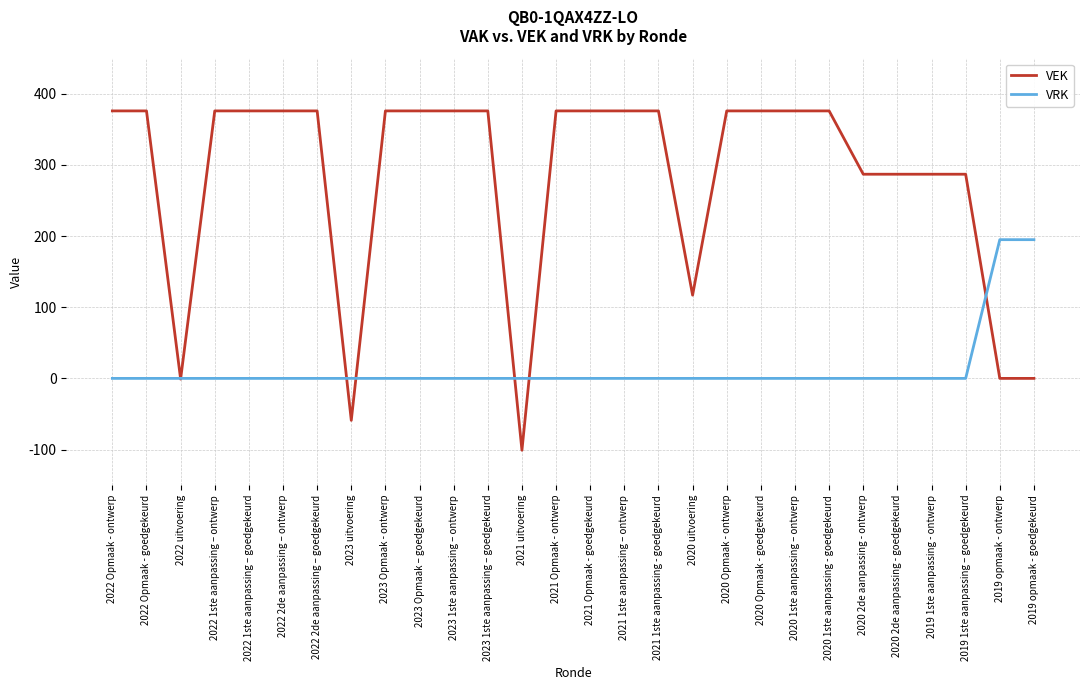

How many distinct data groups are displayed?

2